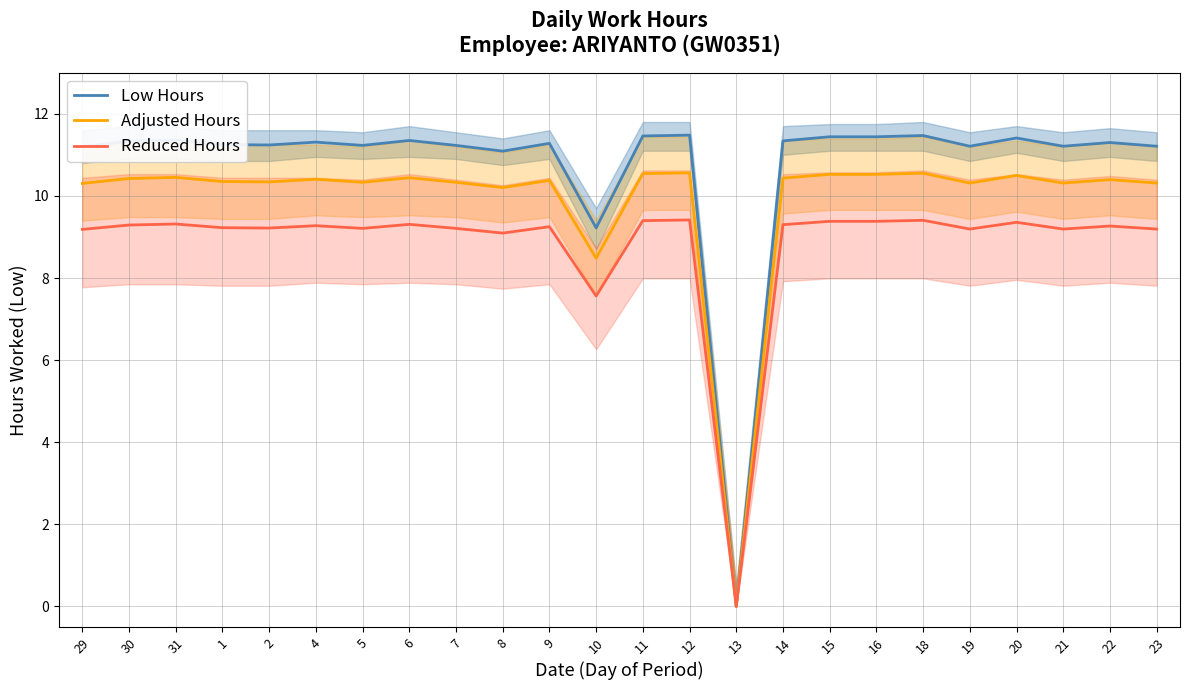

What is the approximate value of Adjusted Hours at 20?

10.5